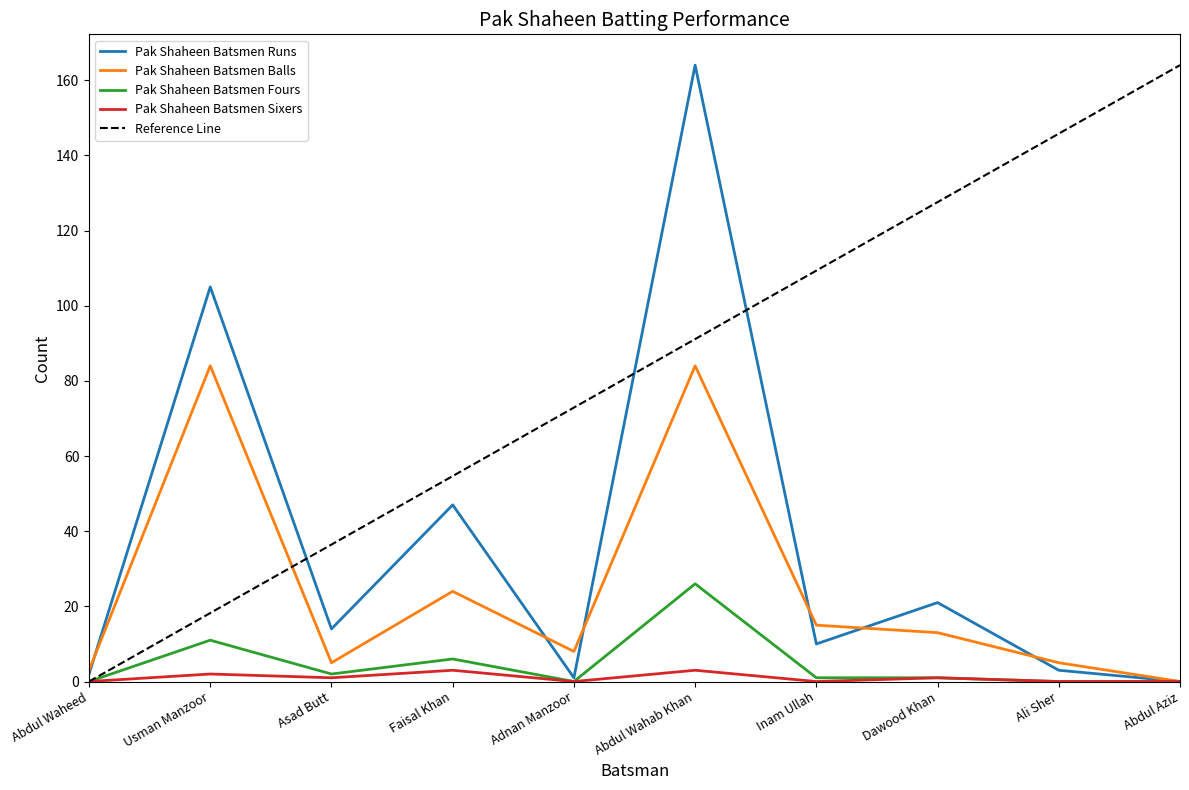

At how many categories does at least one series exceed 98?

2